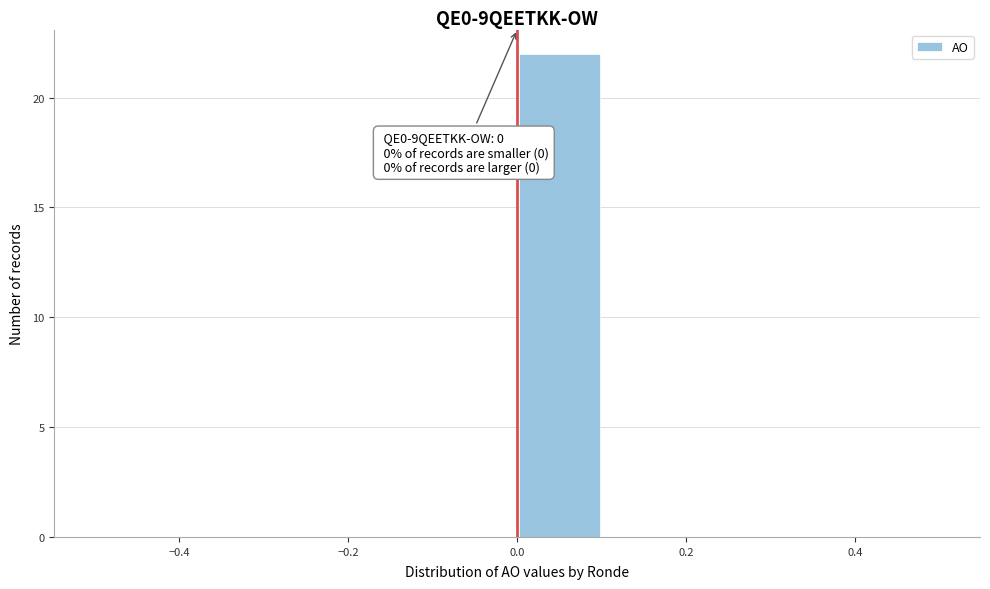

Which range on the x-axis has the tallest bar?

0.0 to 0.1